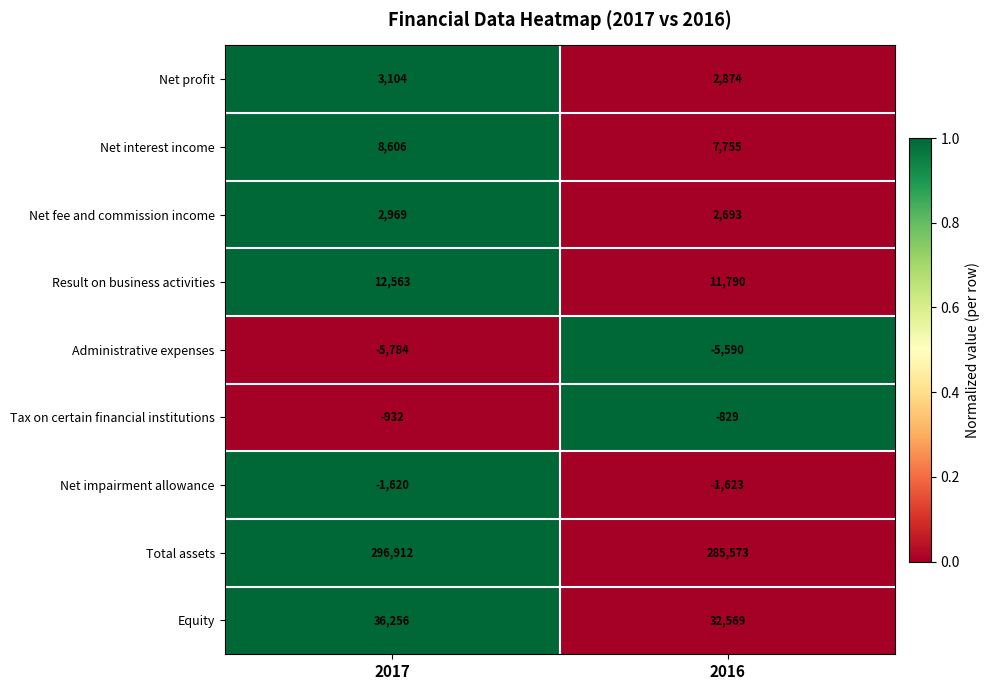

The Net profit series shows 5514 at 2017. True or false?

False